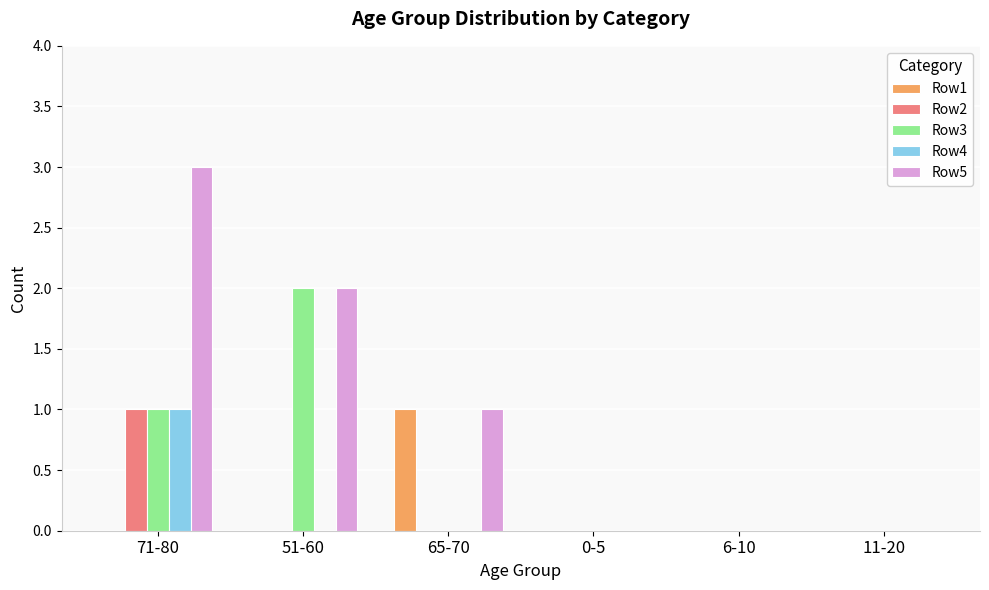

How many groups of bars are there?

6